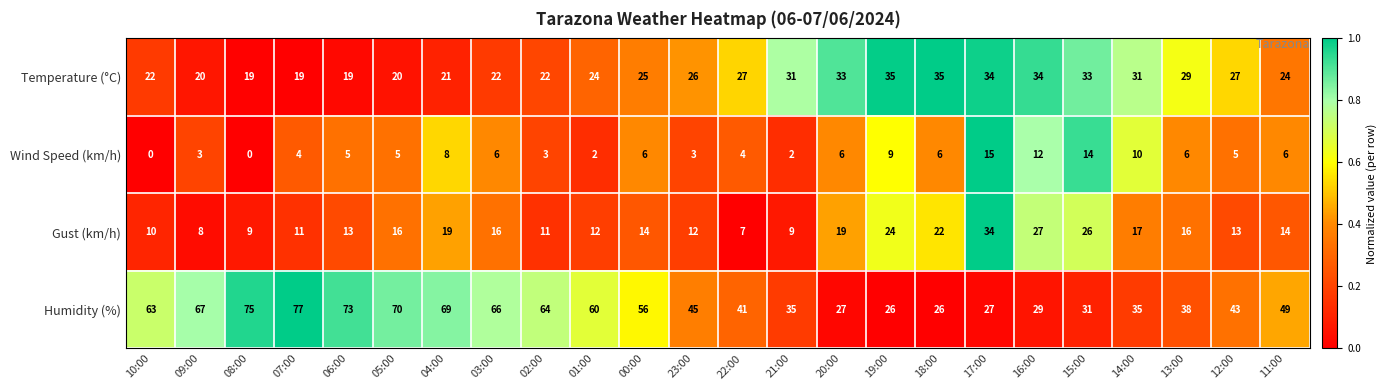

At which label does Gust (km/h) first exceed 14?

05:00